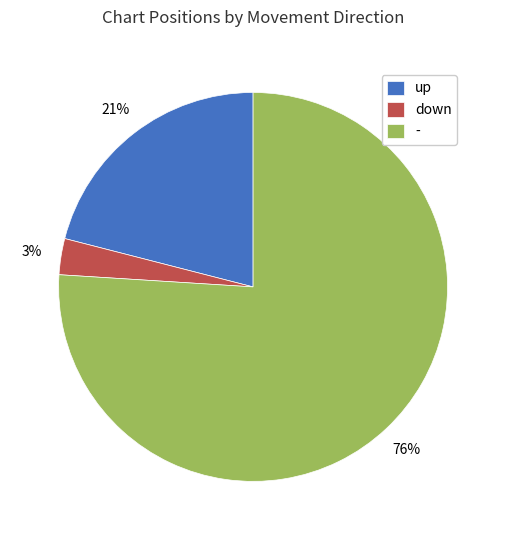

Which category has the smallest portion of the pie?

down